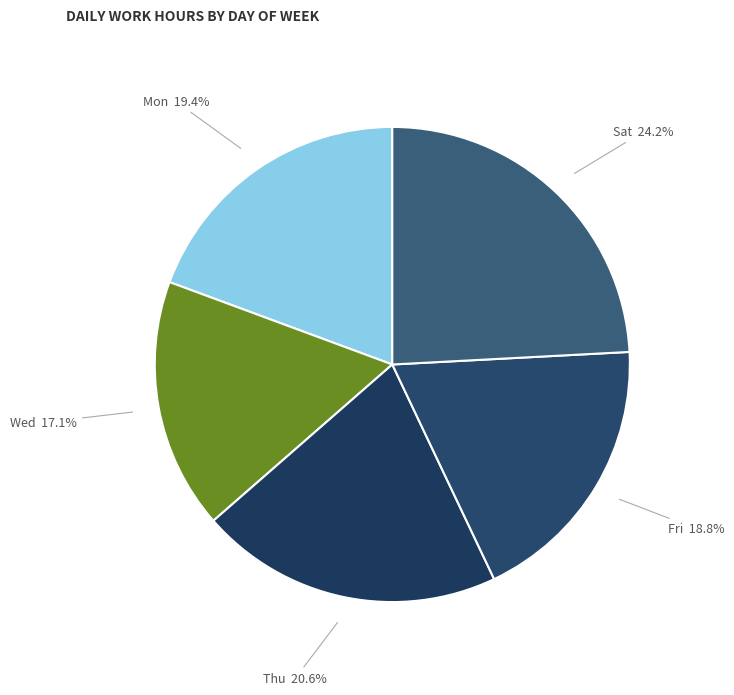

To the nearest percent, what is the average slice percentage?

20%